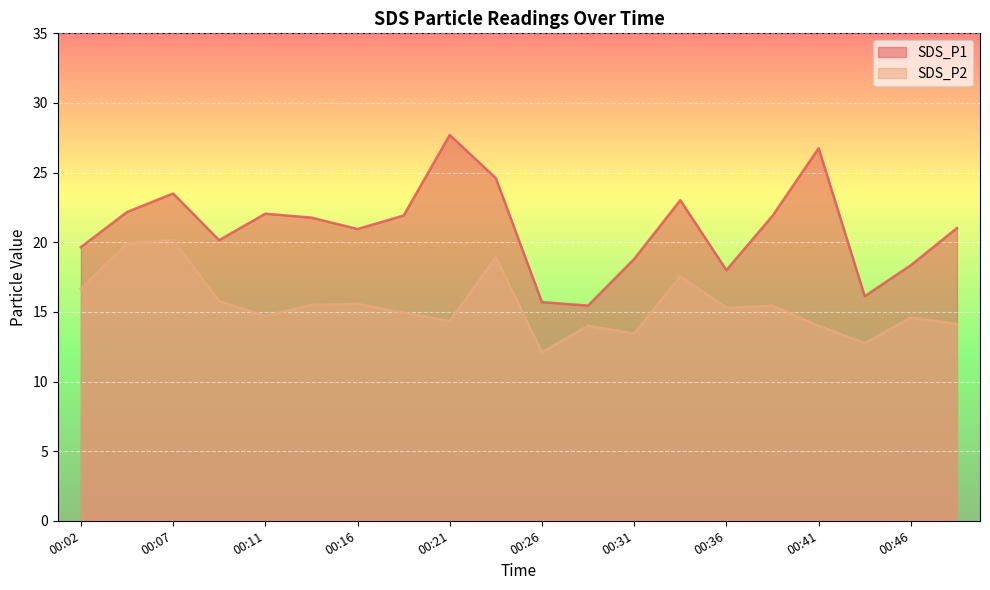

Which series has the largest total across all categories?

SDS_P1